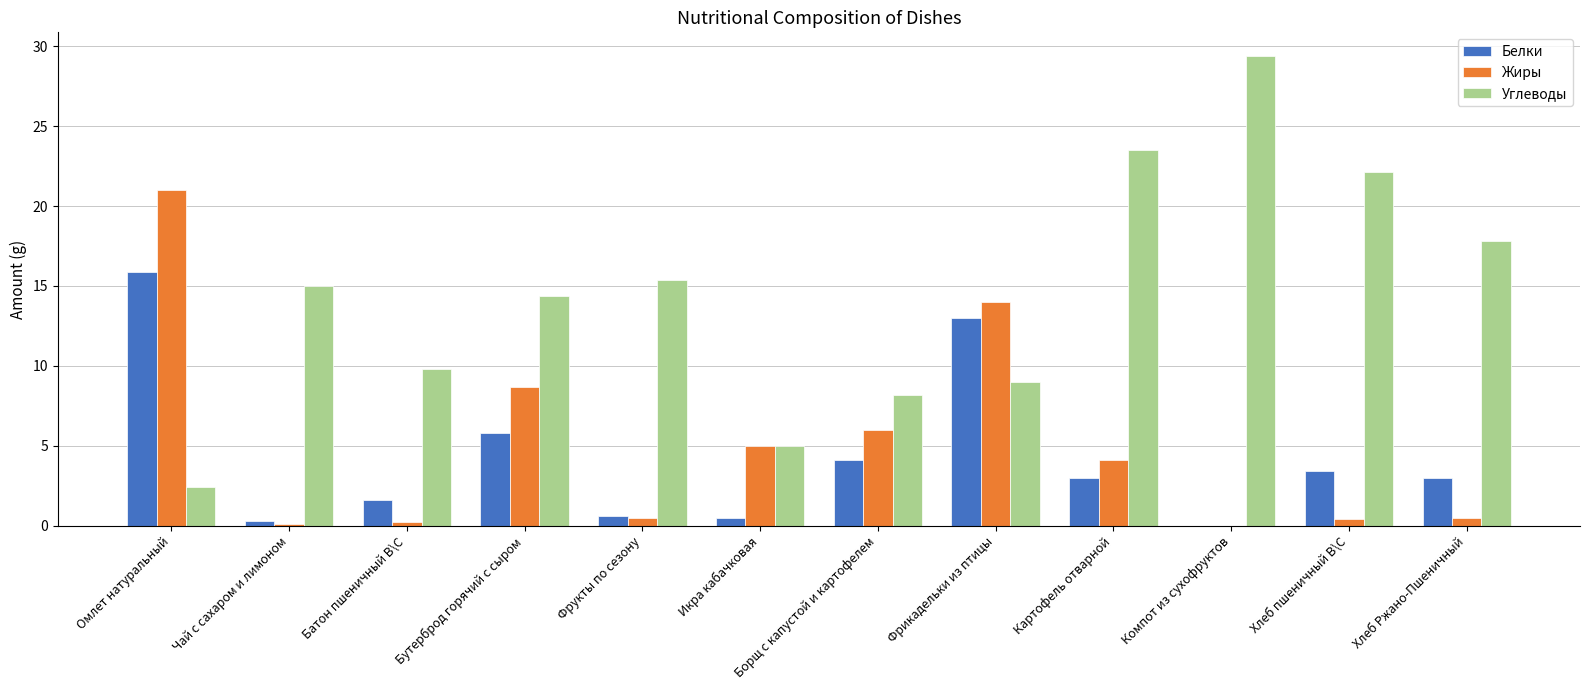

At which label does Углеводы reach its peak?

Компот из сухофруктов